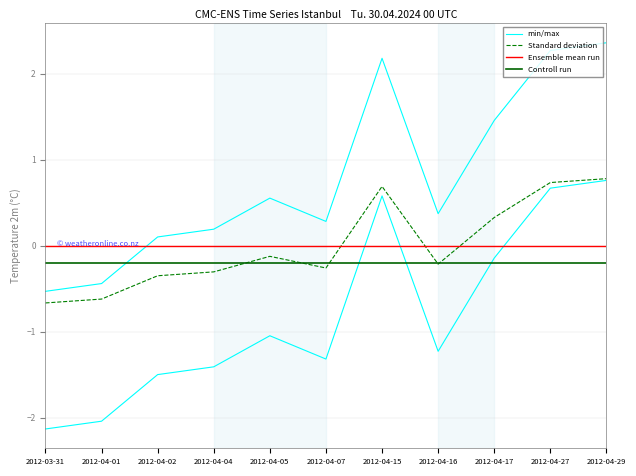

Reading left to right, extract all data points from this chart.

min/max: -2.1	-2.0	-1.5	-1.4	-1.0	-1.3	0.6	-1.2	-0.1	0.7	0.8
Standard deviation: -0.7	-0.6	-0.3	-0.3	-0.1	-0.3	0.7	-0.2	0.3	0.7	0.8
Ensemble mean run: 0.0	0.0	0.0	0.0	0.0	0.0	0.0	0.0	0.0	0.0	0.0
Controll run: -0.2	-0.2	-0.2	-0.2	-0.2	-0.2	-0.2	-0.2	-0.2	-0.2	-0.2